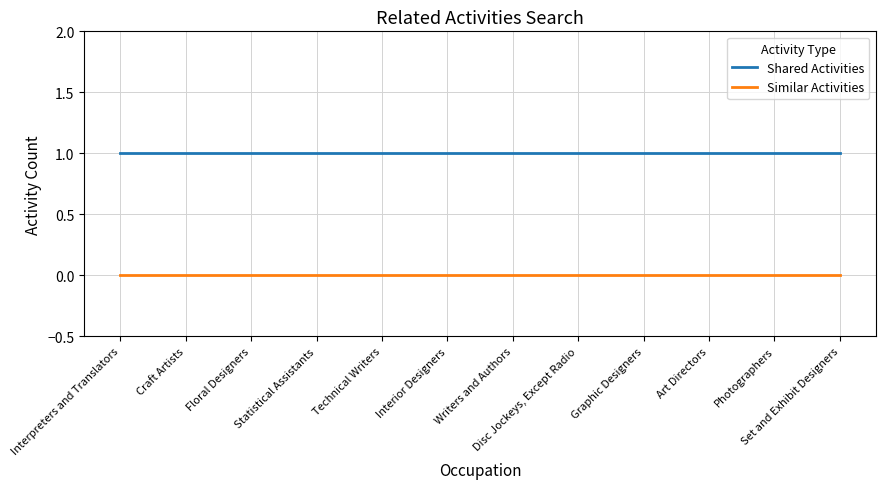

At how many categories does at least one series exceed 0?

12